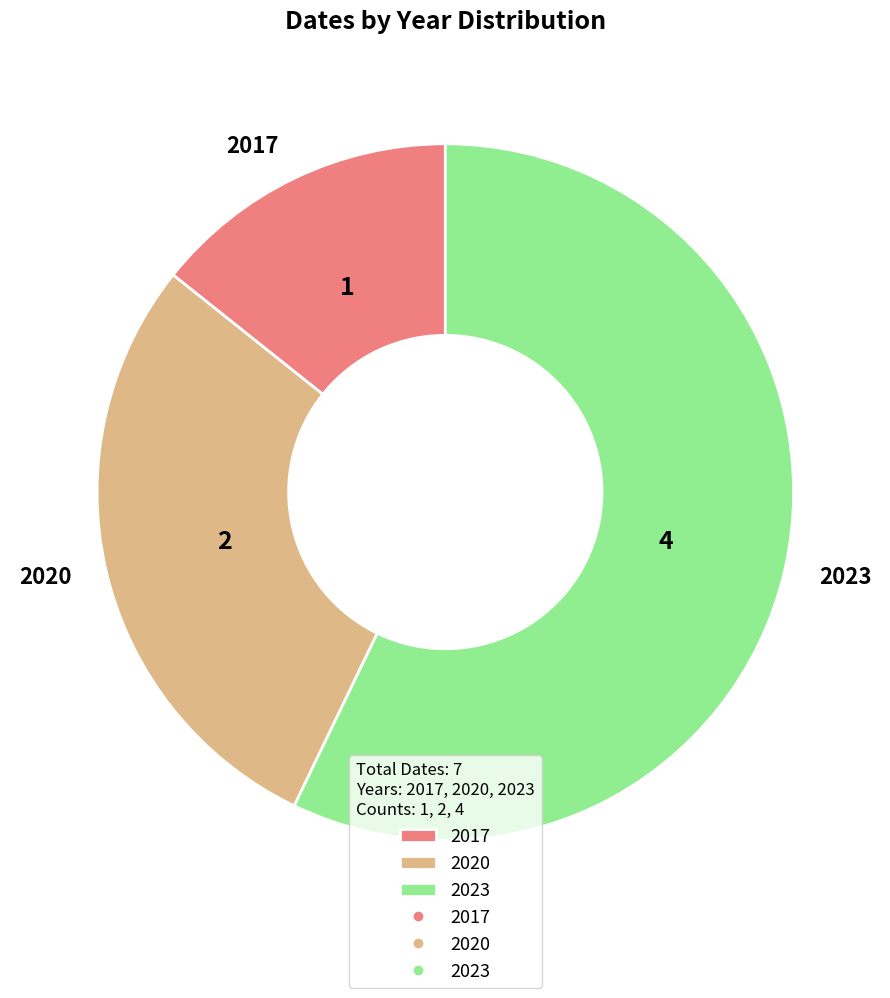

Is there a majority slice in this chart?

Yes